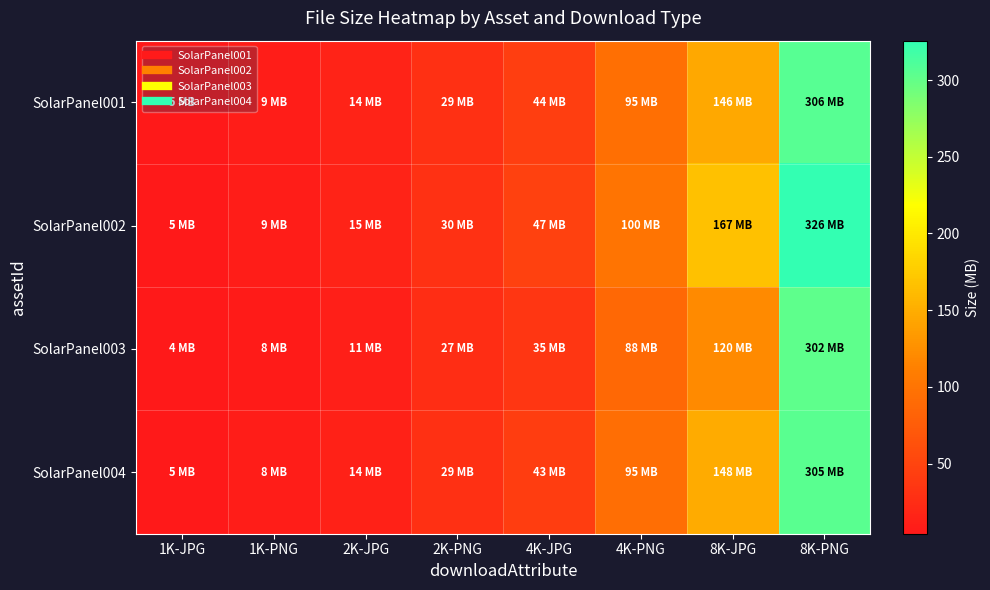

Which series has the largest range (max minus min)?

SolarPanel002